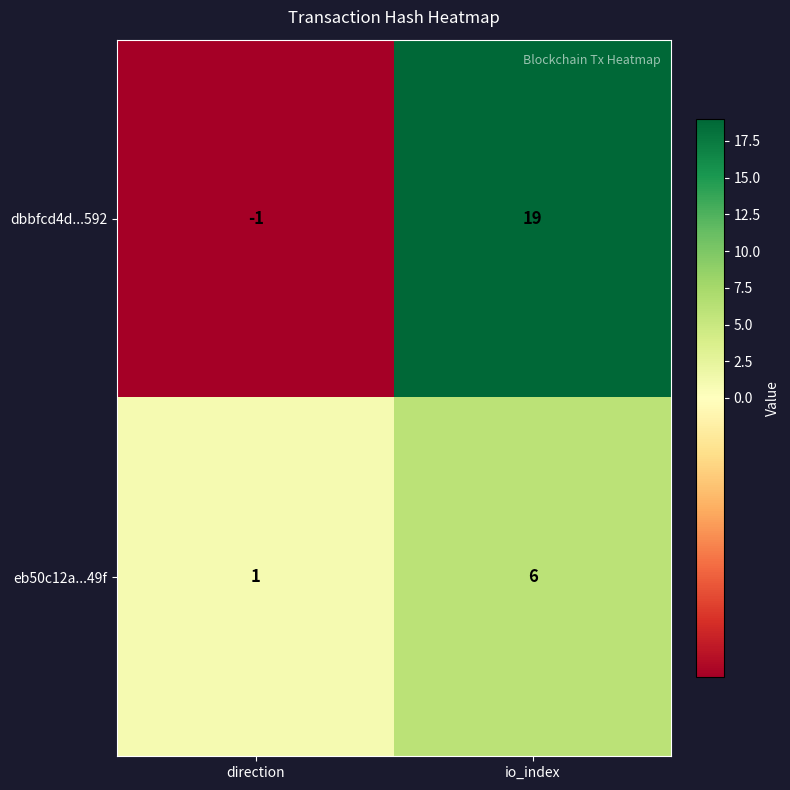

True or false: eb50c12a...49f has a value of 2 at io_index.

False